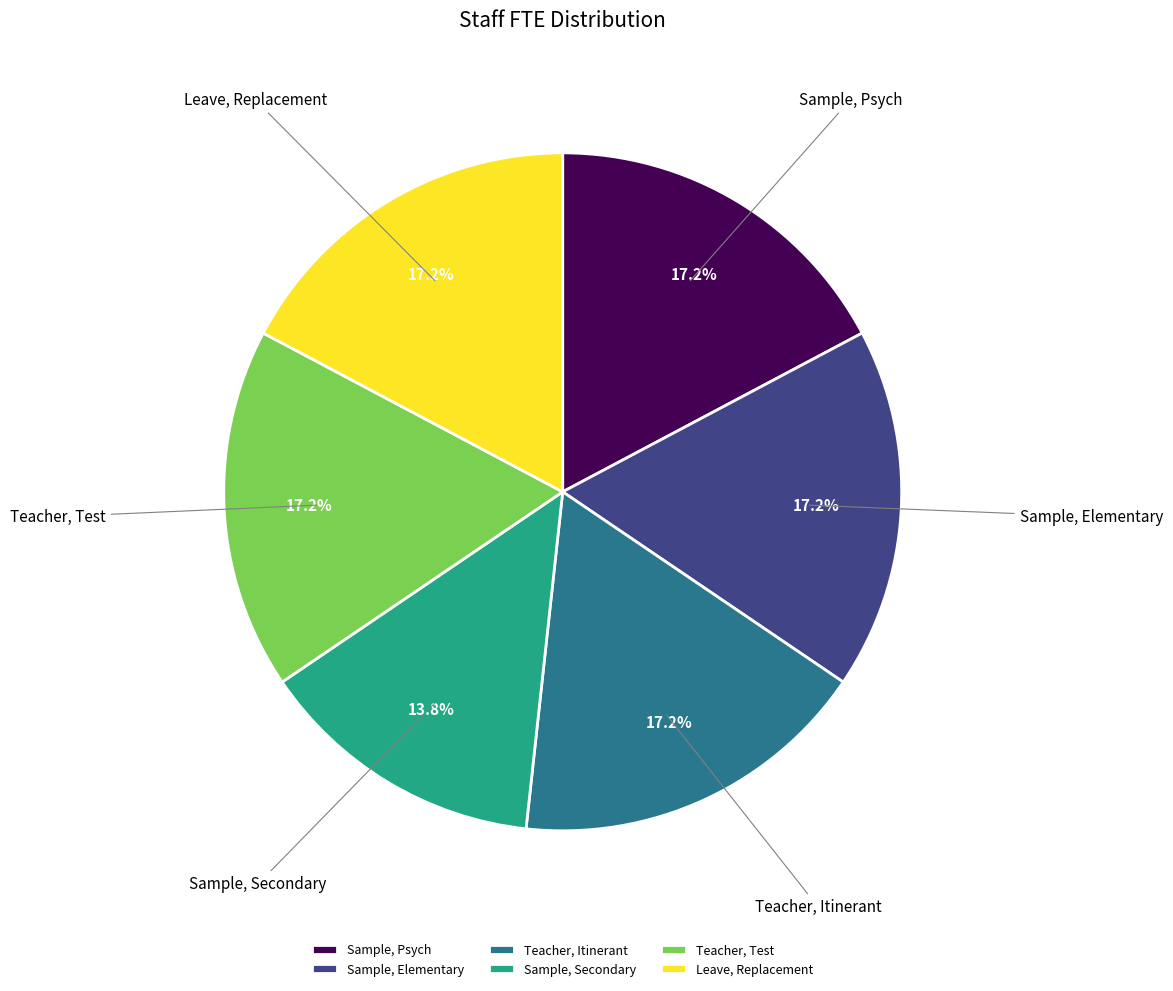

Does Sample, Elementary account for over 50% of the chart?

No